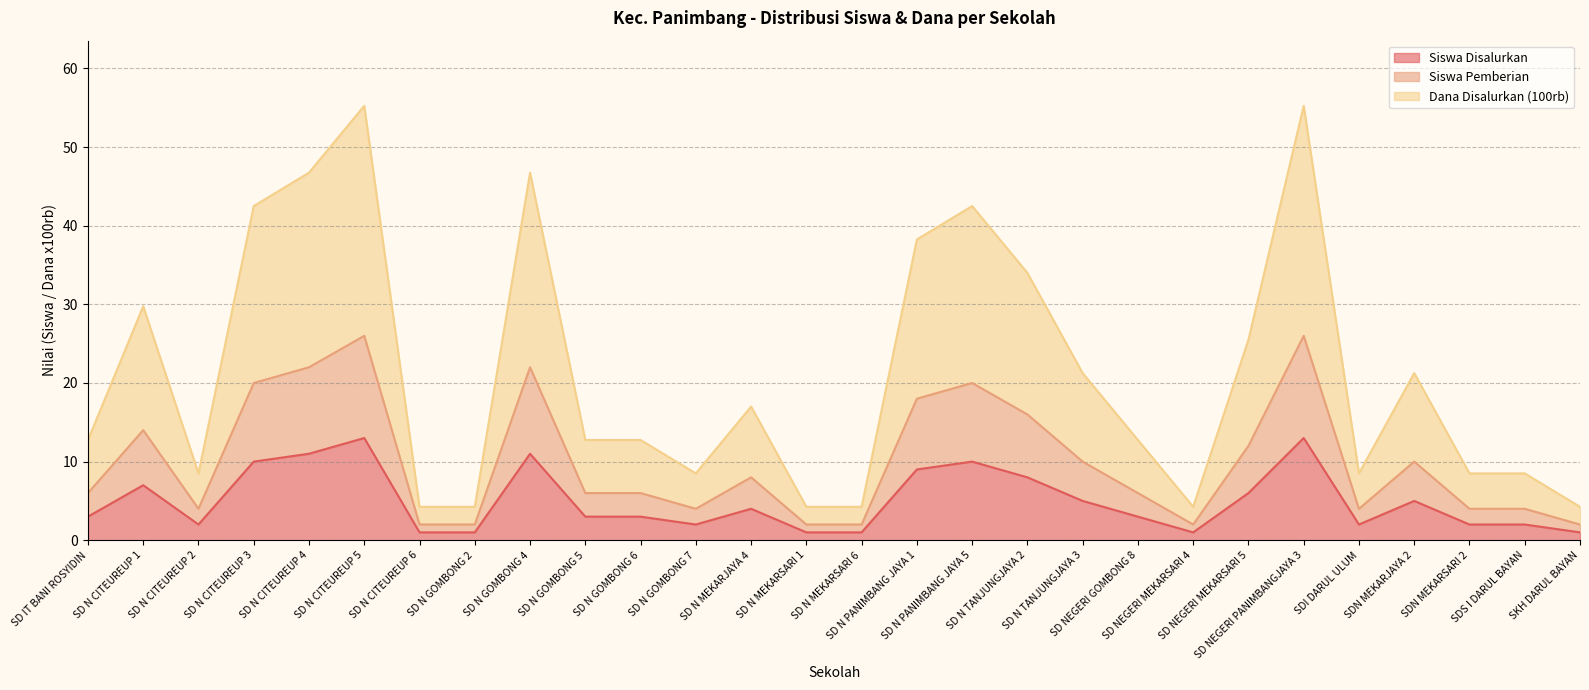

Rank the series by their maximum value, from lowest to highest.

Siswa Disalurkan, Siswa Pemberian, Dana Disalurkan (100rb)